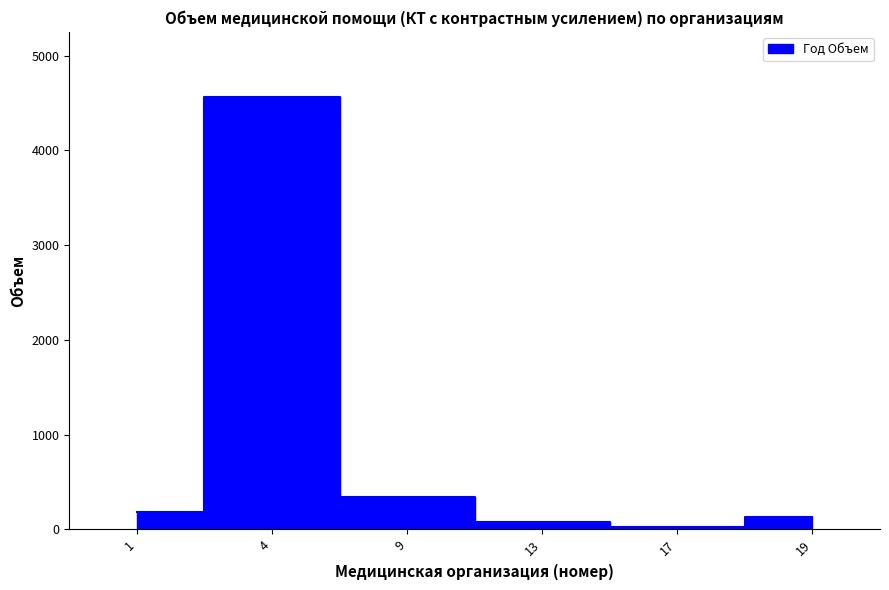

At which label does 1 кв. Объем reach its minimum?

17